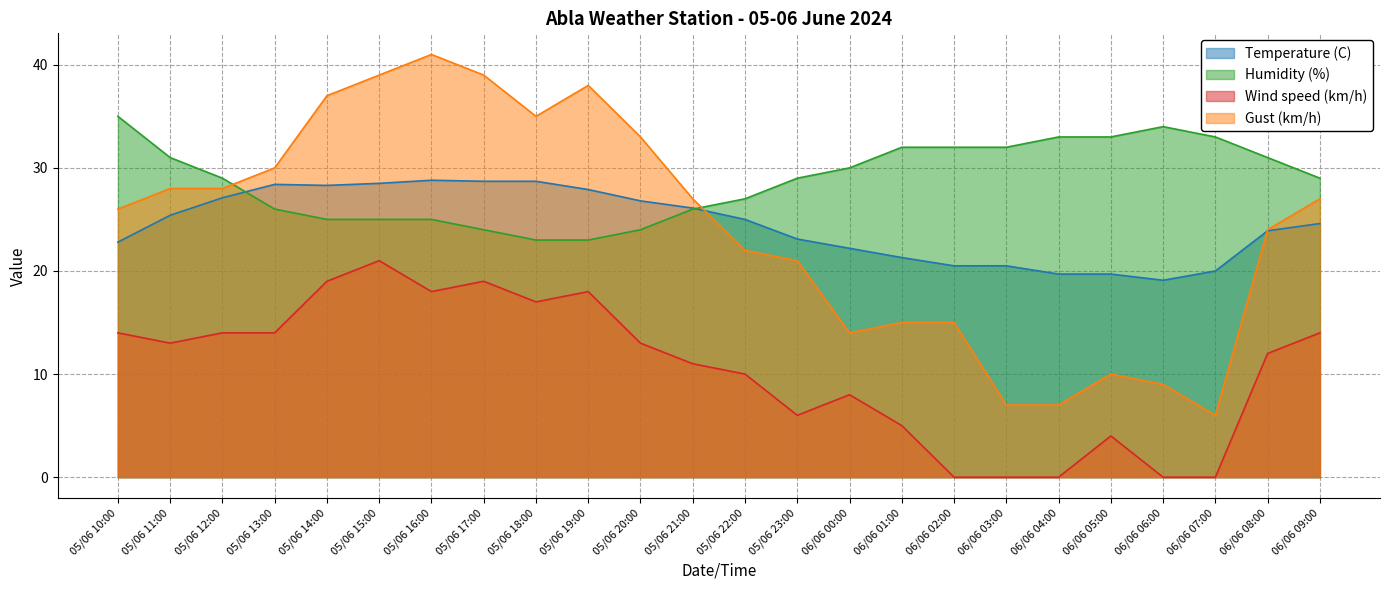

How many data points in Wind speed (km/h) are less than 13?

12